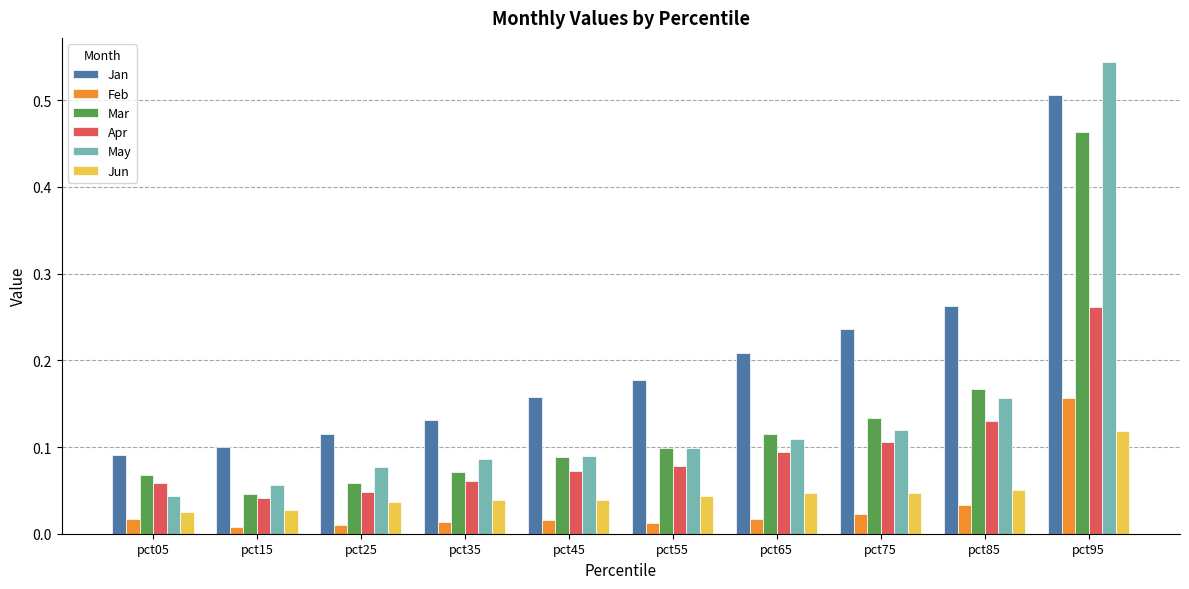

How many bars are there in total?

60